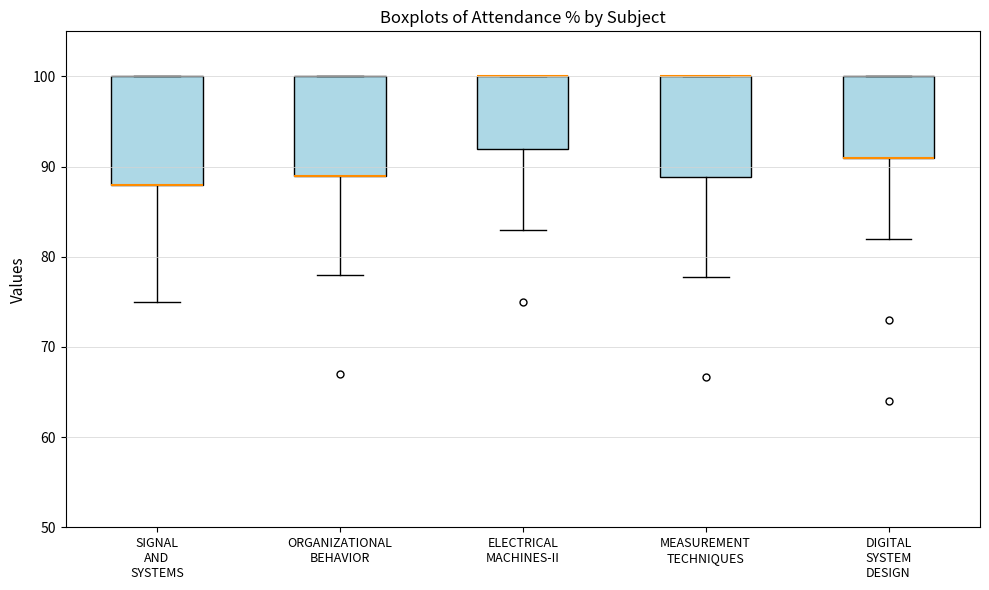

Reading left to right, transcribe this box plot: for each box, give where its median line is, the range the box spans, and where its two whiskers end, as read against the y-axis. The values are not printed on the chart, so give them approximately, as read against the axis.

SIGNAL AND SYSTEMS: median 88 (drawn on the box's lower edge), box 88 to 100, whiskers 75 to 100
ORGANIZATIONAL BEHAVIOR: median 89 (drawn on the box's lower edge), box 89 to 100, whiskers 78 to 100
ELECTRICAL MACHINES-II: median 100 (drawn on the box's upper edge), box 92 to 100, whiskers 83 to 100
MEASUREMENT TECHNIQUES: median 100 (drawn on the box's upper edge), box 89 to 100, whiskers 78 to 100
DIGITAL SYSTEM DESIGN: median 91 (drawn on the box's lower edge), box 91 to 100, whiskers 82 to 100